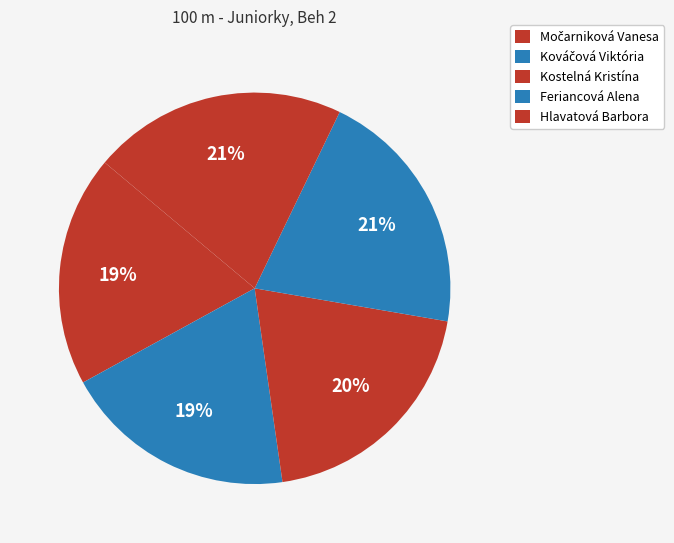

Is Kováčová Viktória the majority of the pie?

No